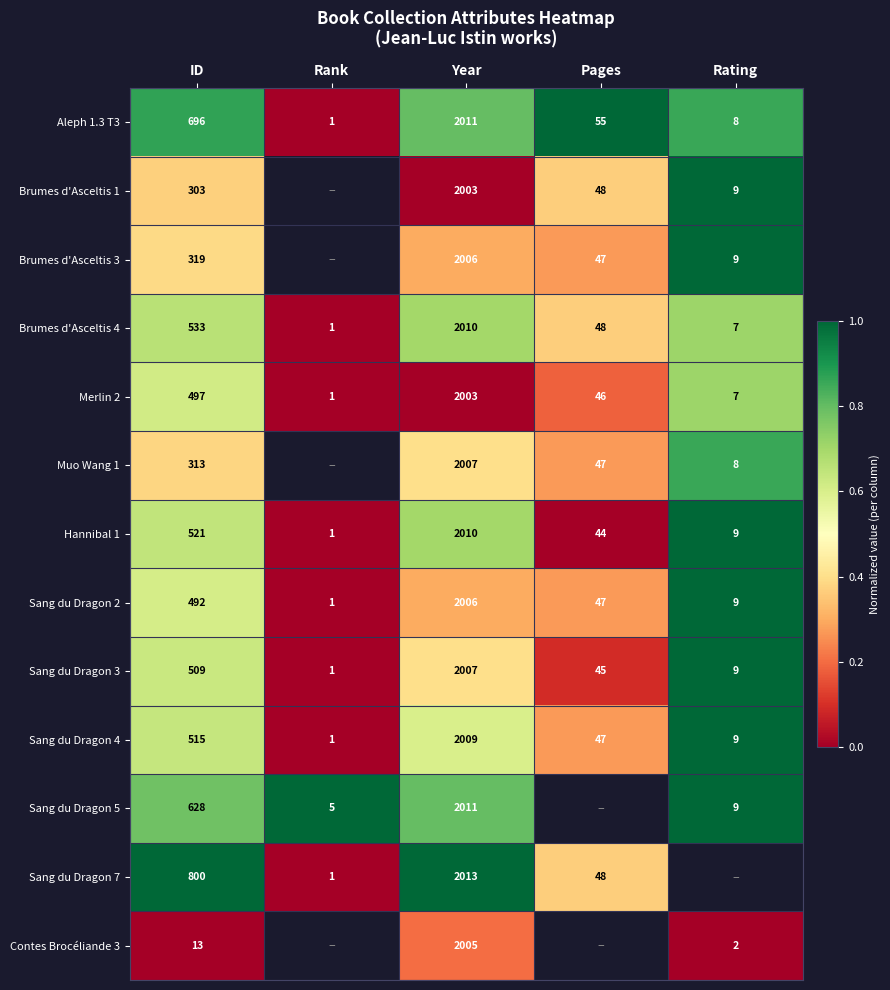

At which label does Sang du Dragon 3 first exceed 45?

ID